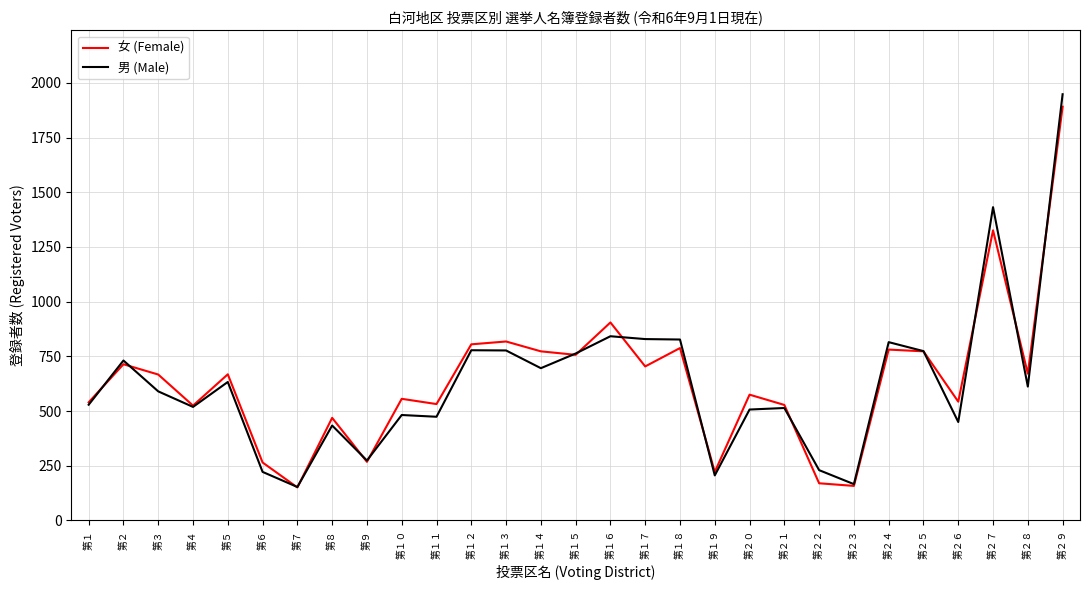

What is the smallest value displayed?

151